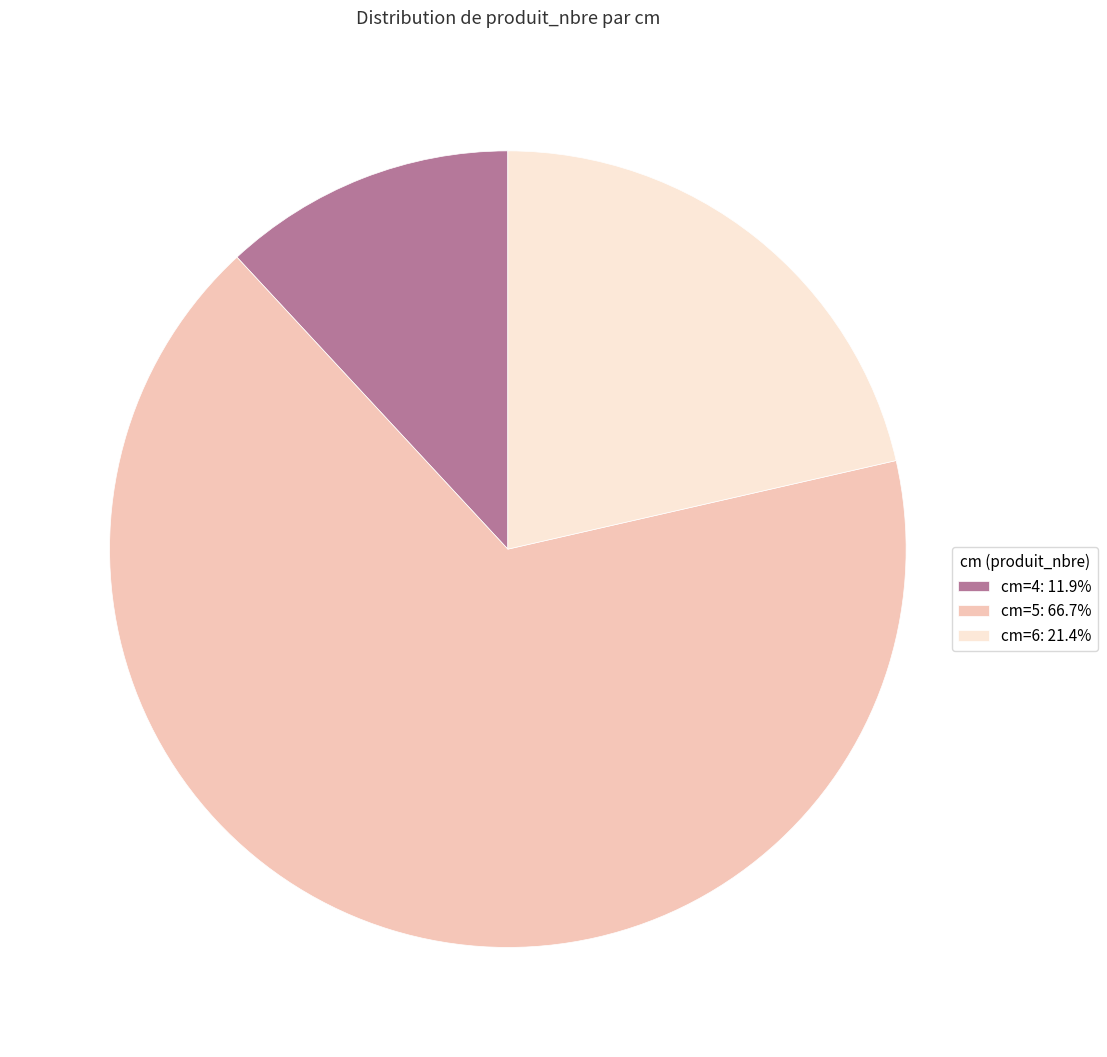

Combined, do cm=5: 66.7% and cm=6: 21.4% account for over 50%?

Yes